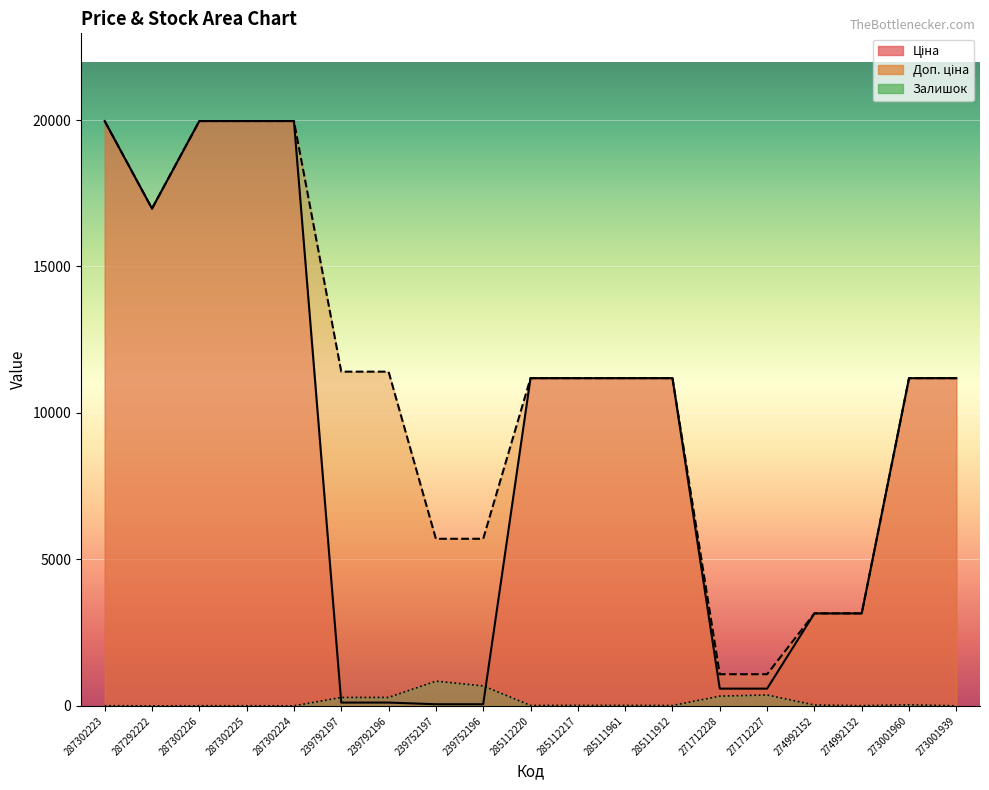

What is the total value across all series at 274992132?

6323.9